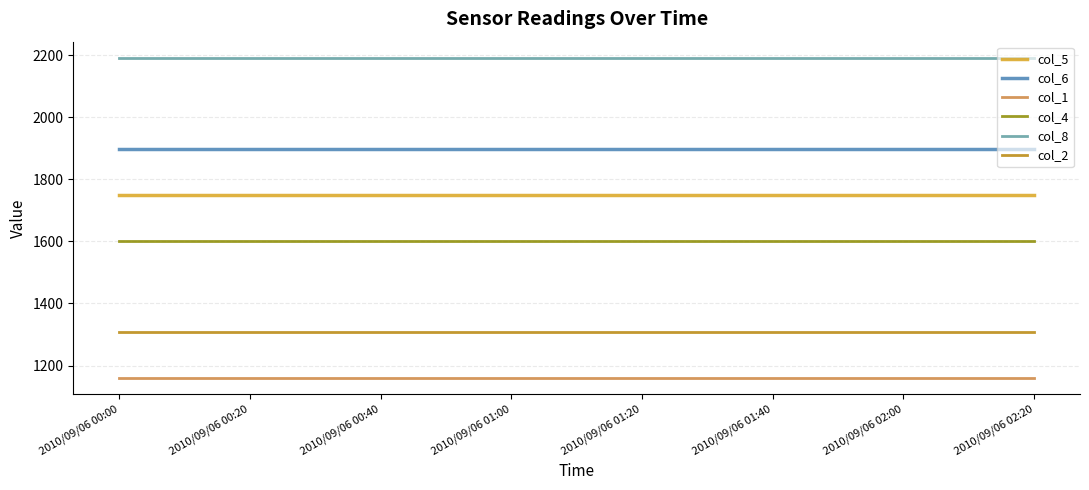

Rank the series by their maximum value, from highest to lowest.

col_8, col_6, col_5, col_4, col_2, col_1